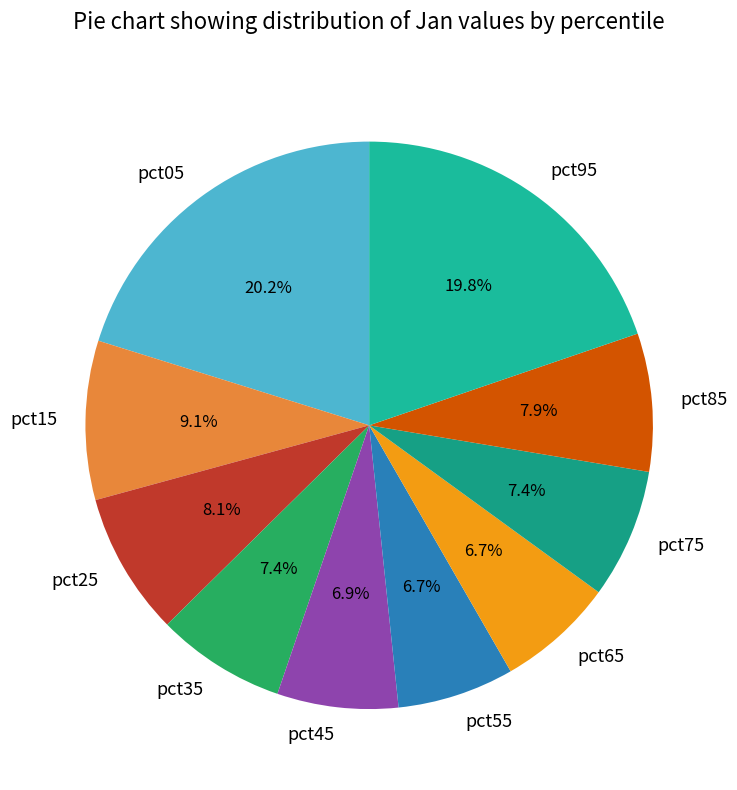

The pct65 slice represents 1% of the pie. True or false?

False